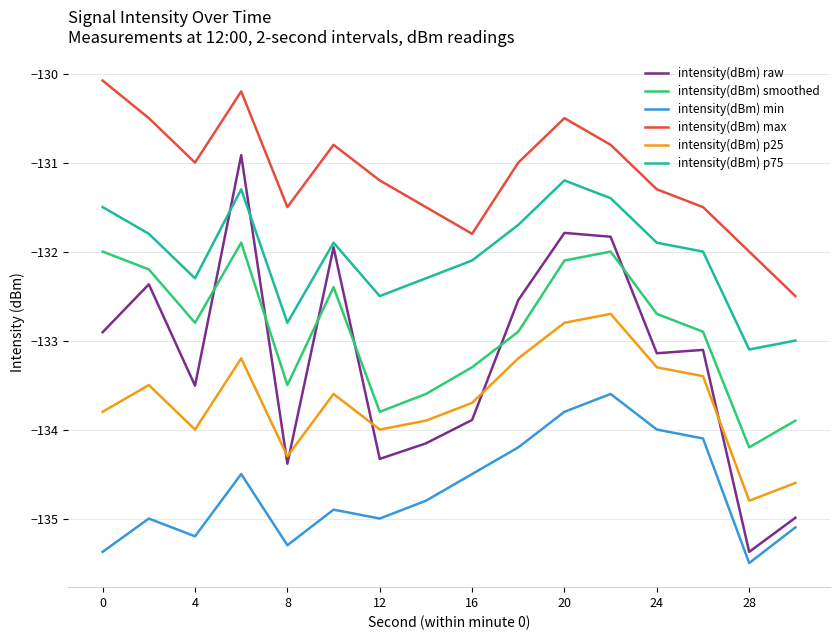

What is the greatest value displayed?

-130.1